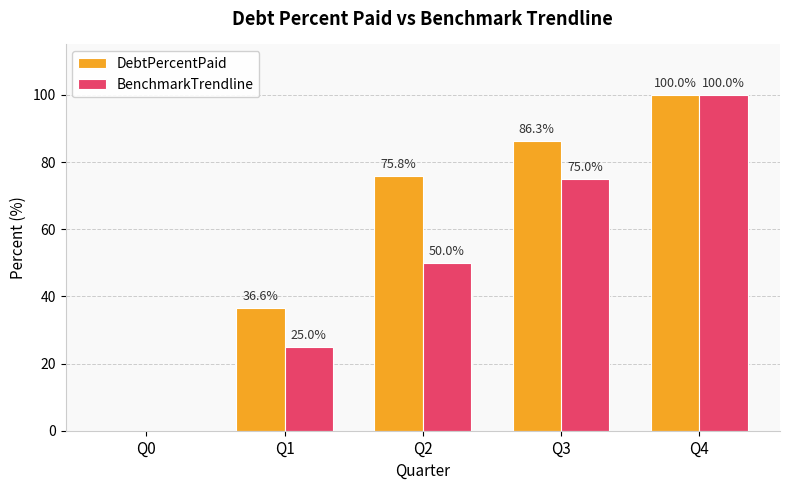

Are the bars horizontal?

No